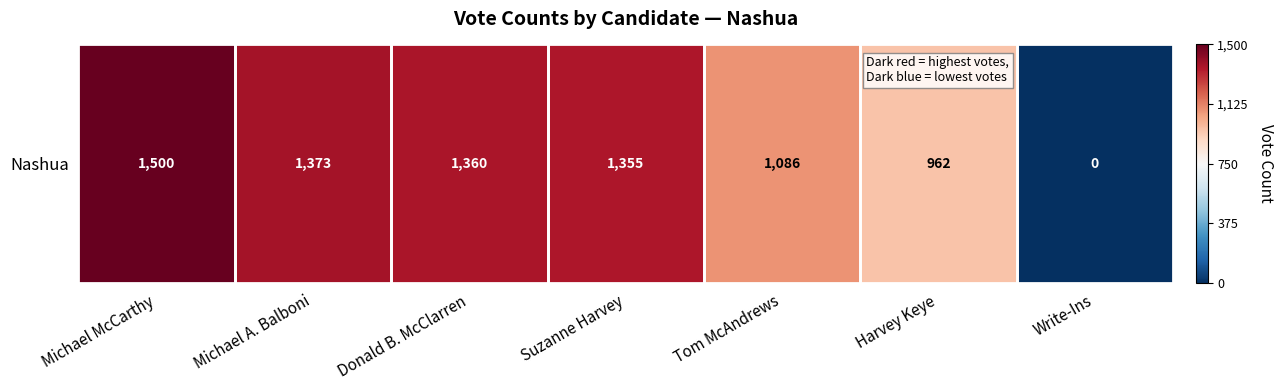

Count the number of values greater than 0.

6